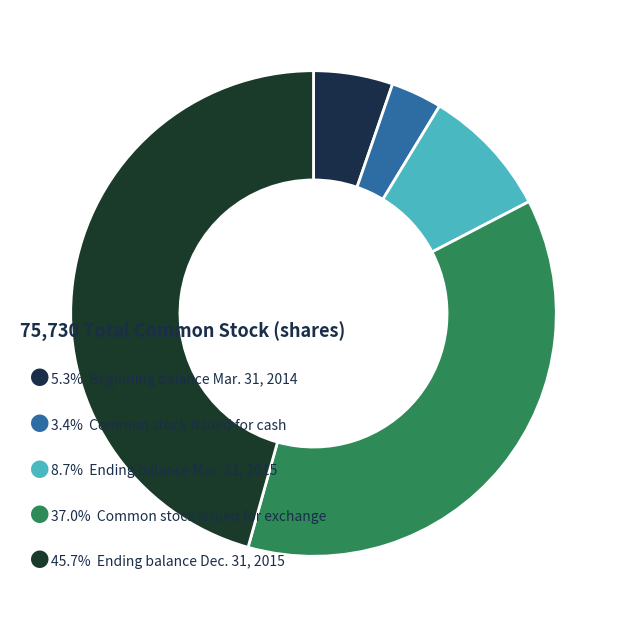

Count the number of slices in the pie.

5